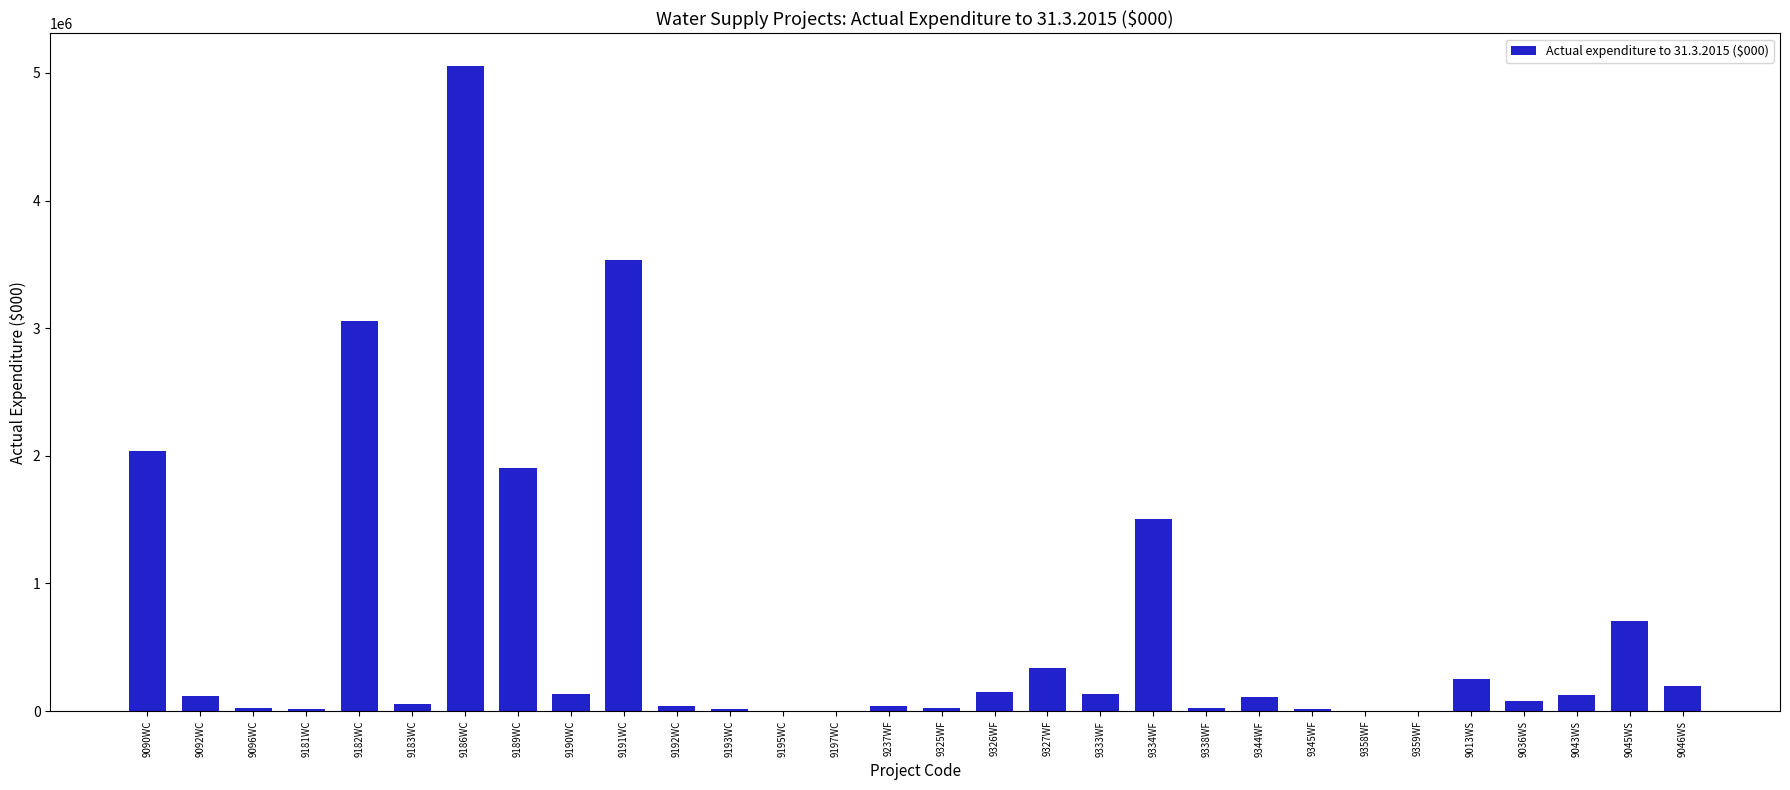

Which category has the highest value across all series?

9186WC